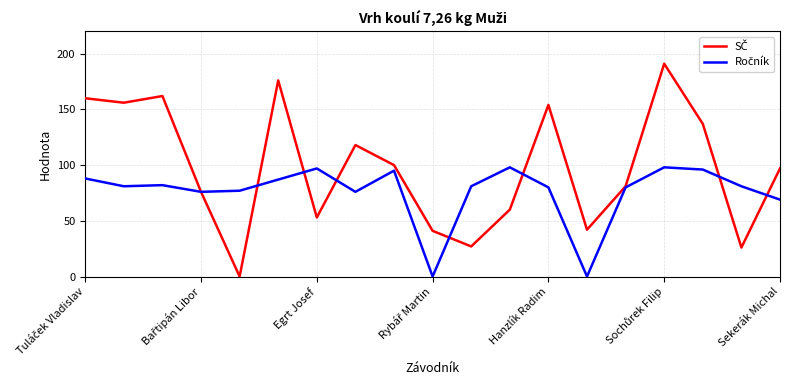

Does the chart display data point markers on the line(s)?

No